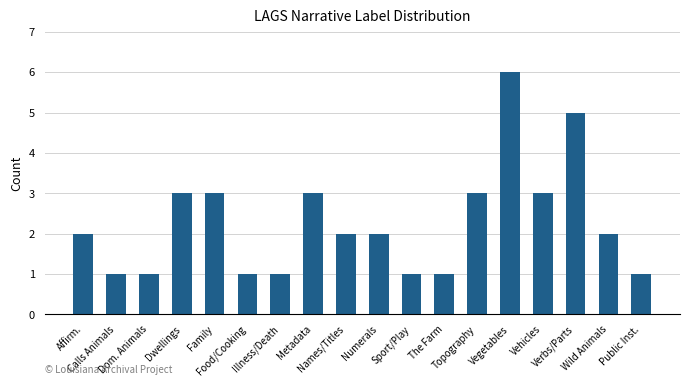

What is the greatest value displayed?

6